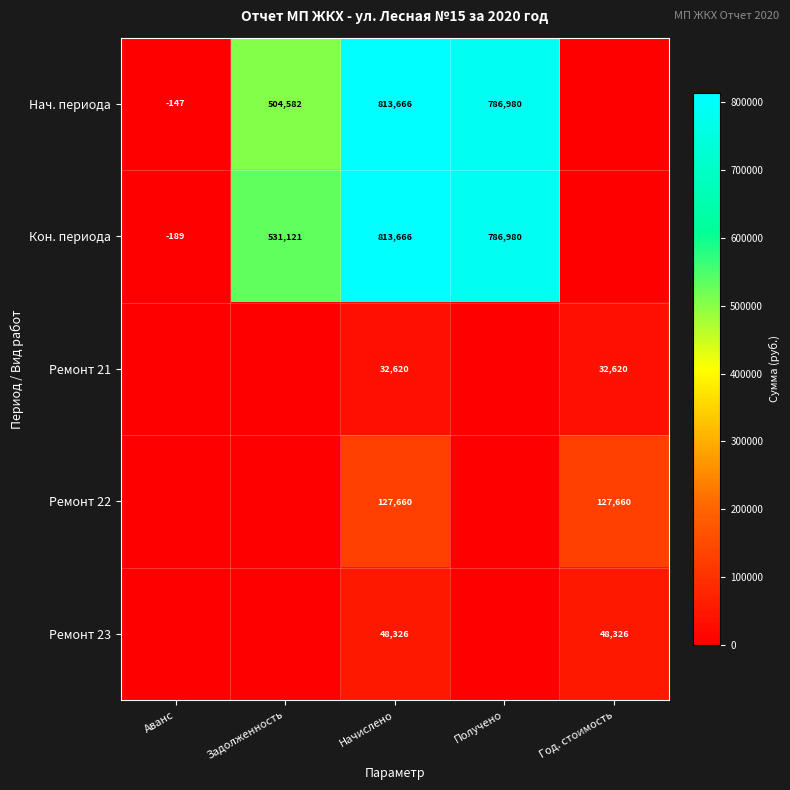

At which category is the sum across all series the highest?

Начислено